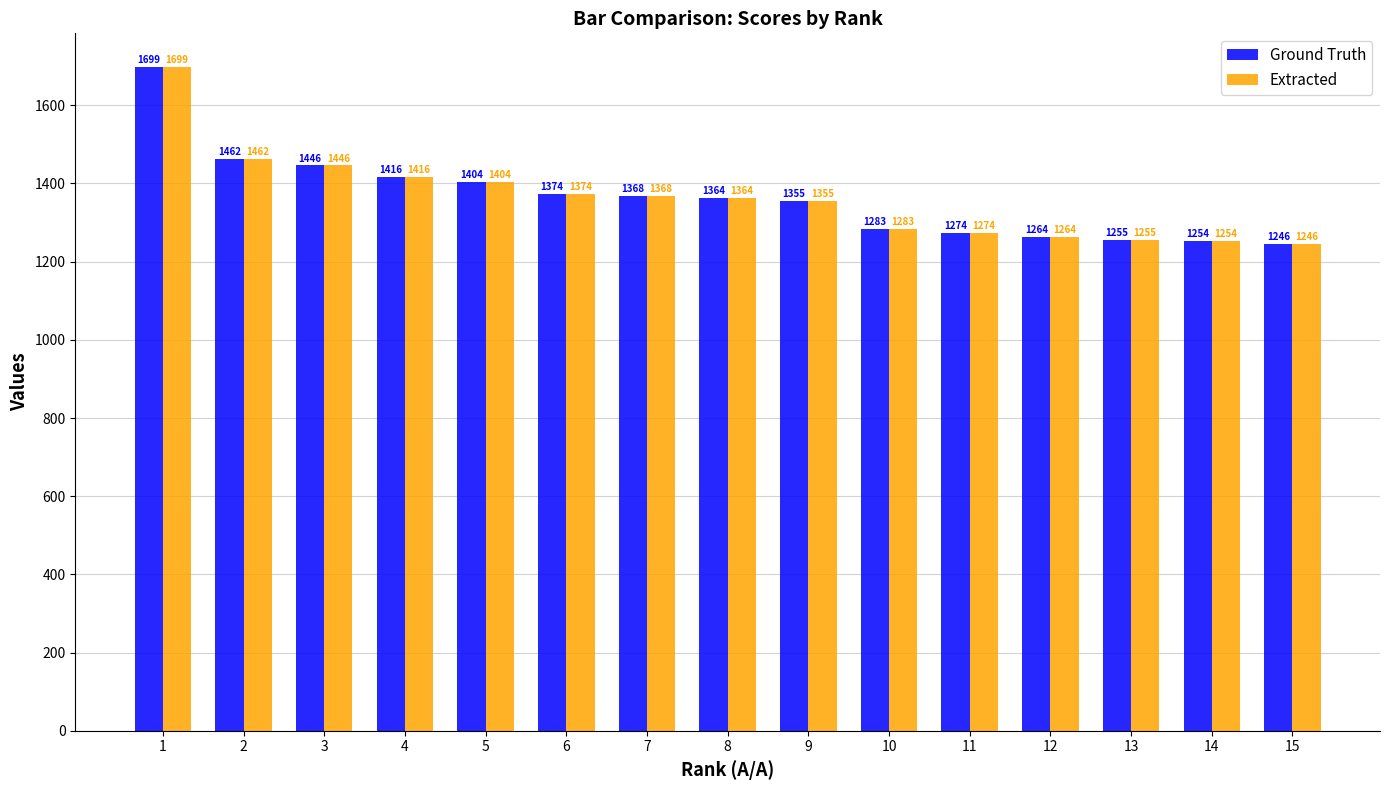

The value of Extracted at 6 is 843. True or false?

False